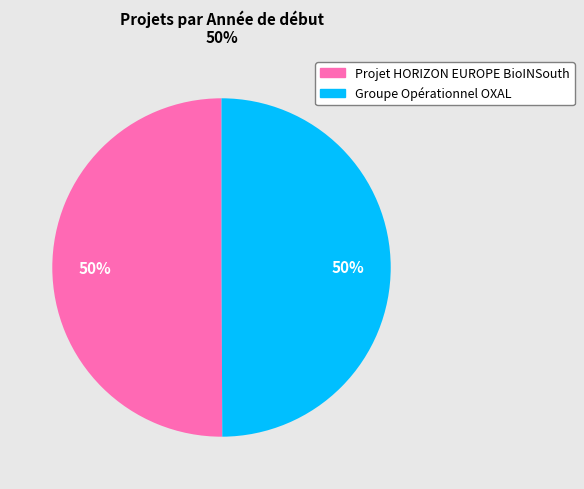

How many slices are in this pie chart?

2